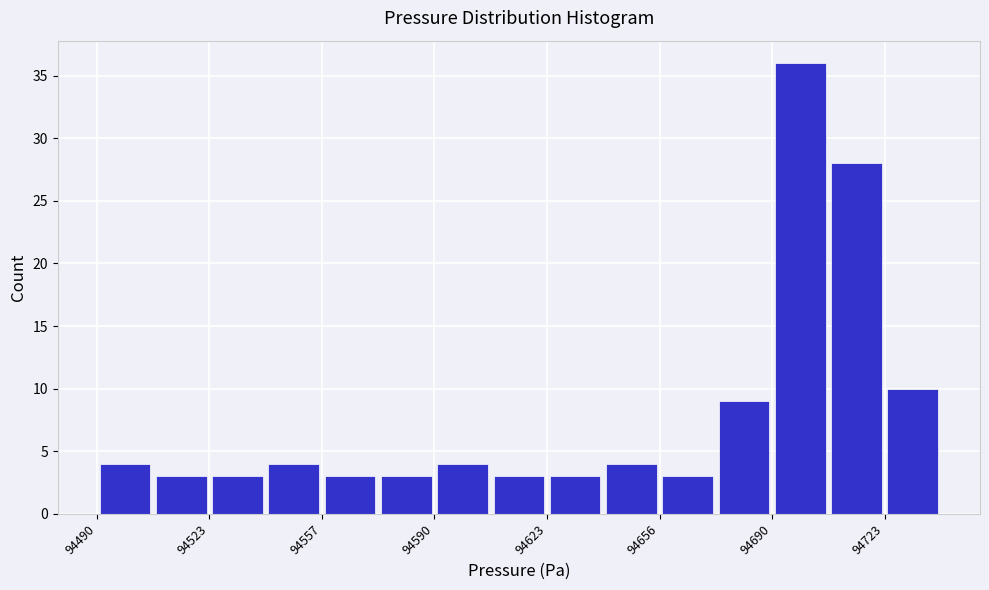

Around what value on the x-axis is the tallest bar? Give the approximate position of its centre, as read against the axis.

94700